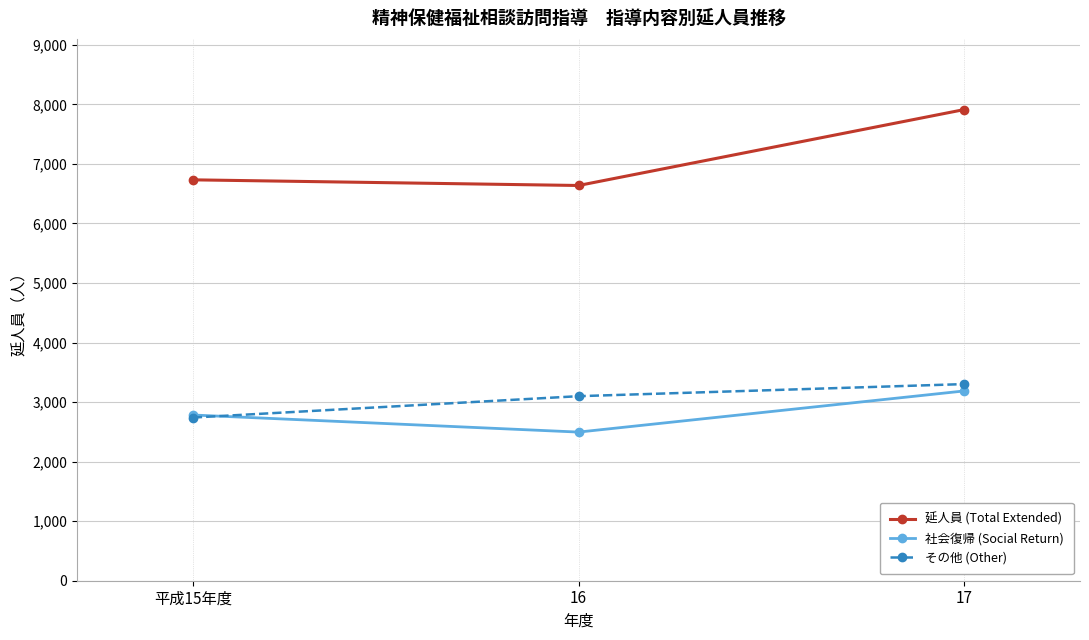

At which category does the chart reach its minimum across all series?

16